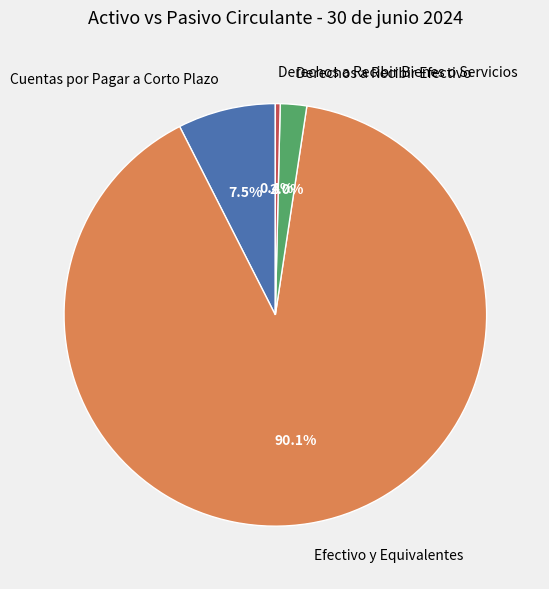

How many segments does this pie chart have?

4